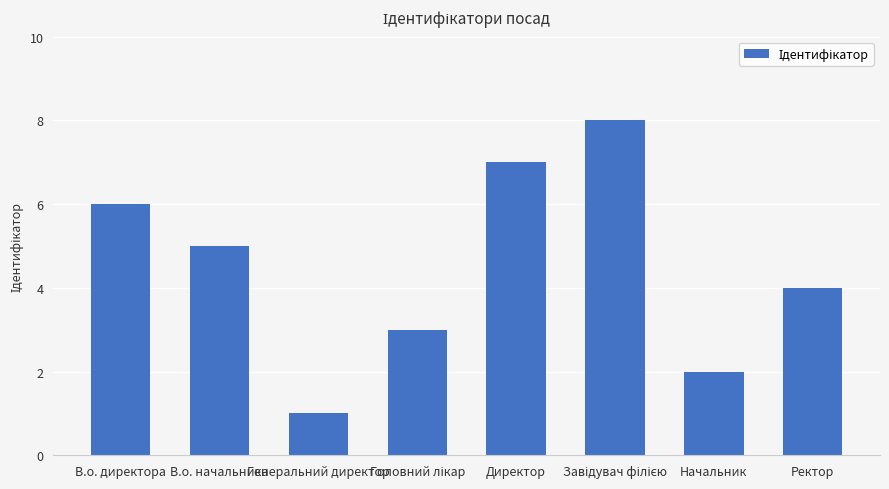

Reading left to right, extract all data points from this chart.

6	5	1	3	7	8	2	4